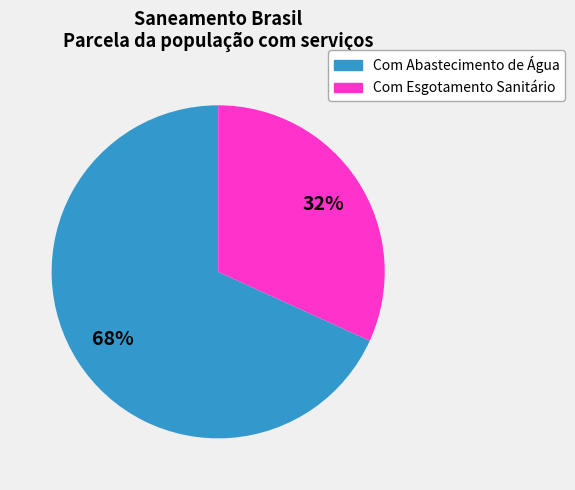

Is there any slice that represents more than half of the pie?

Yes